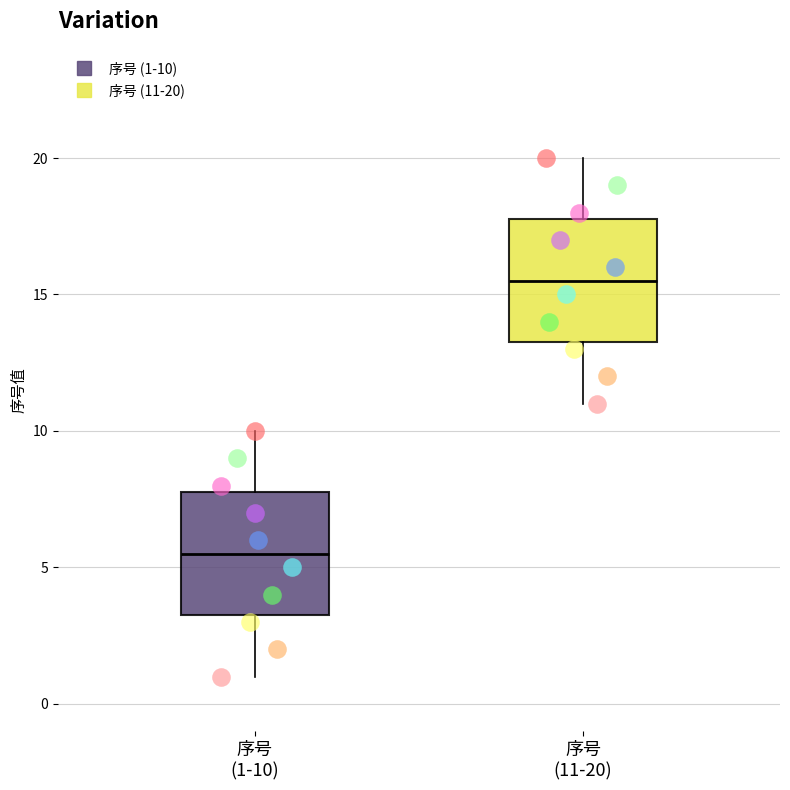

Where is the lower edge of the box for 序号 (11-20) on the y-axis? The values are not printed on the chart, so give them approximately, as read against the axis.

13.5